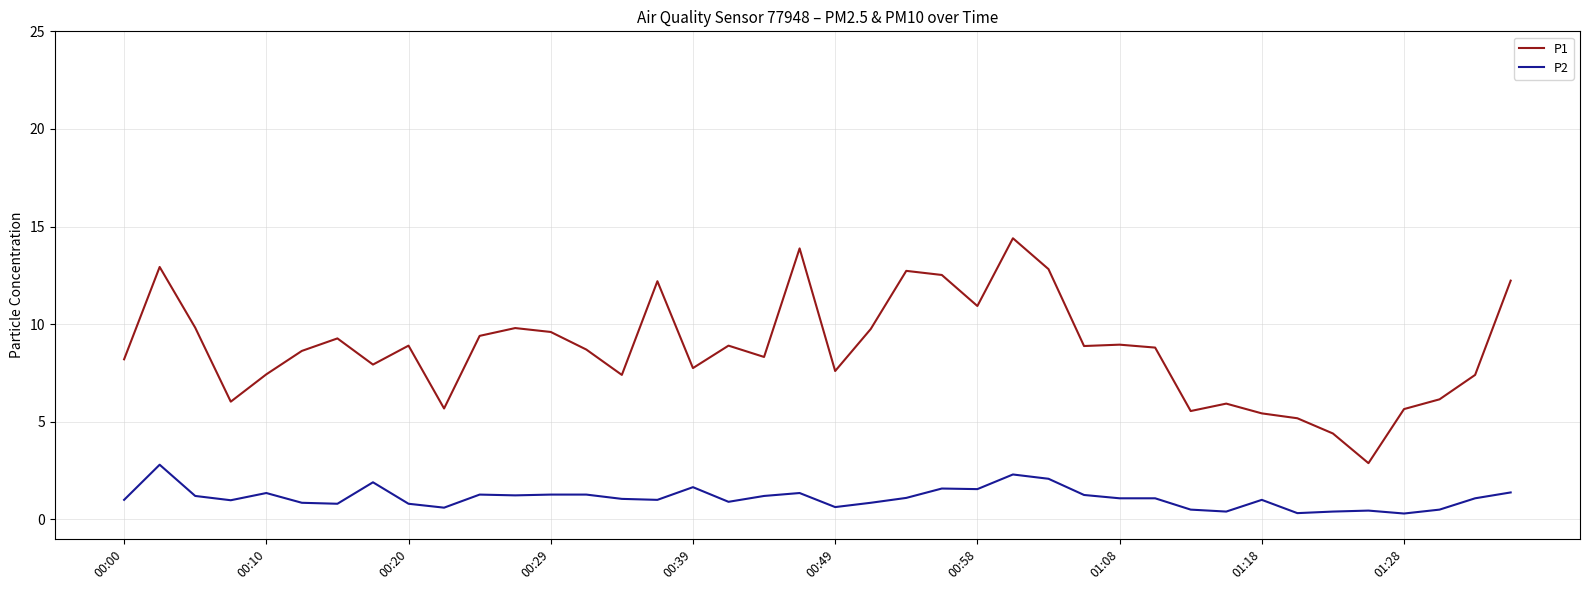

Which series has the largest range (max minus min)?

P1